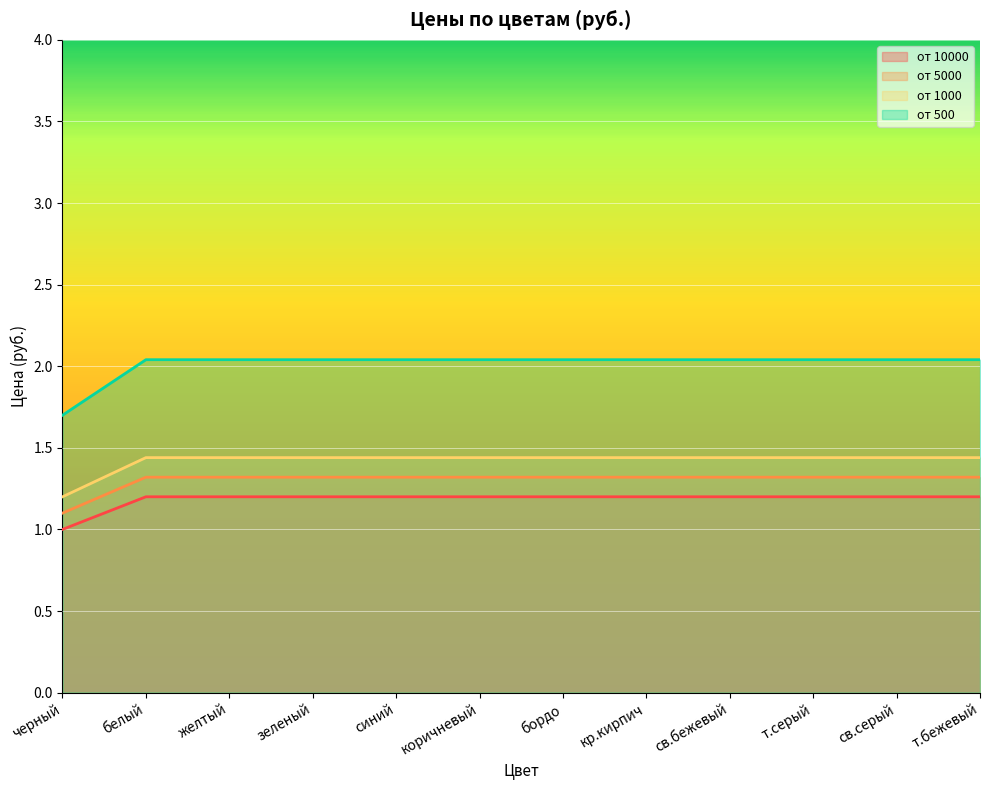

What is the value of the от 10000 point at the 11th from the left?

1.2